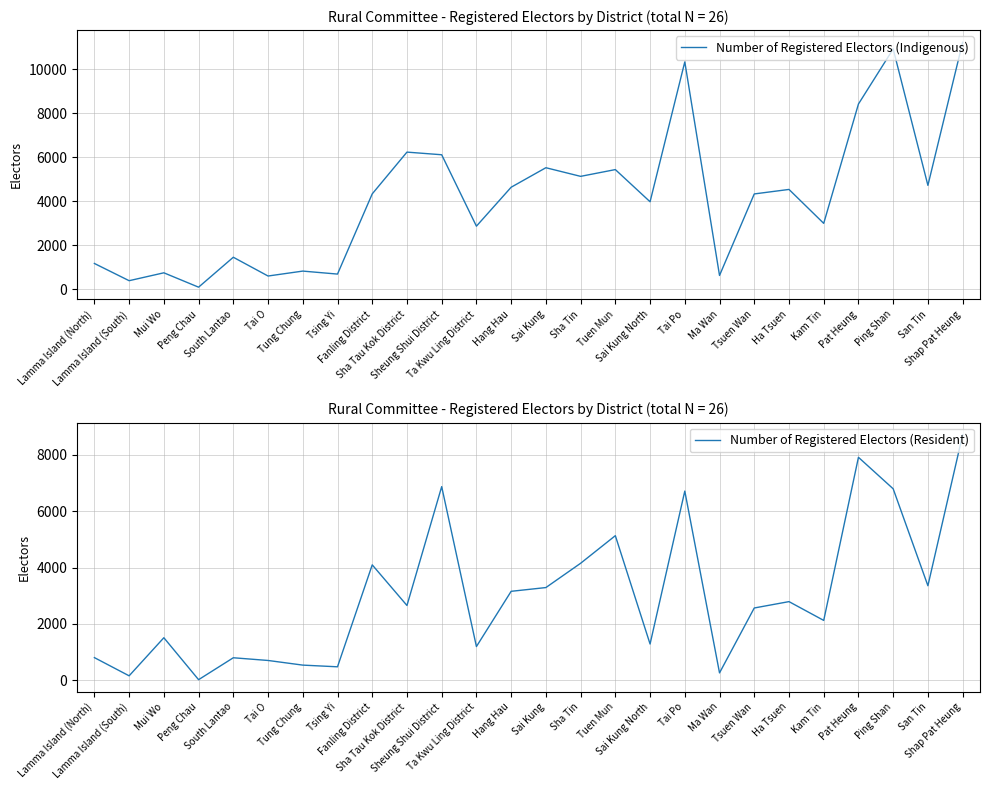

Which series ends up on top after the final intersection of Number of Registered Electors (Indigenous) and Number of Registered Electors (Resident)?

Number of Registered Electors (Indigenous)